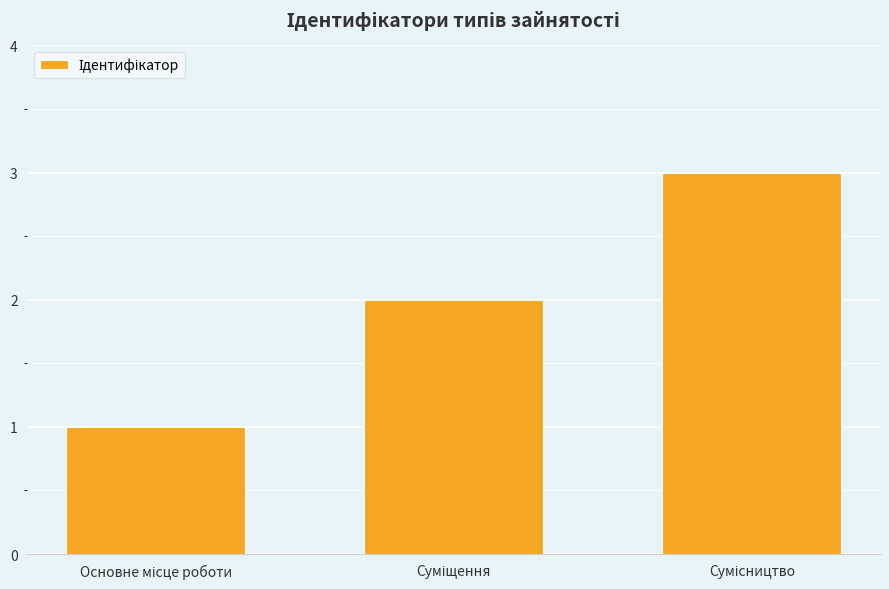

What is the sum of all values?

6